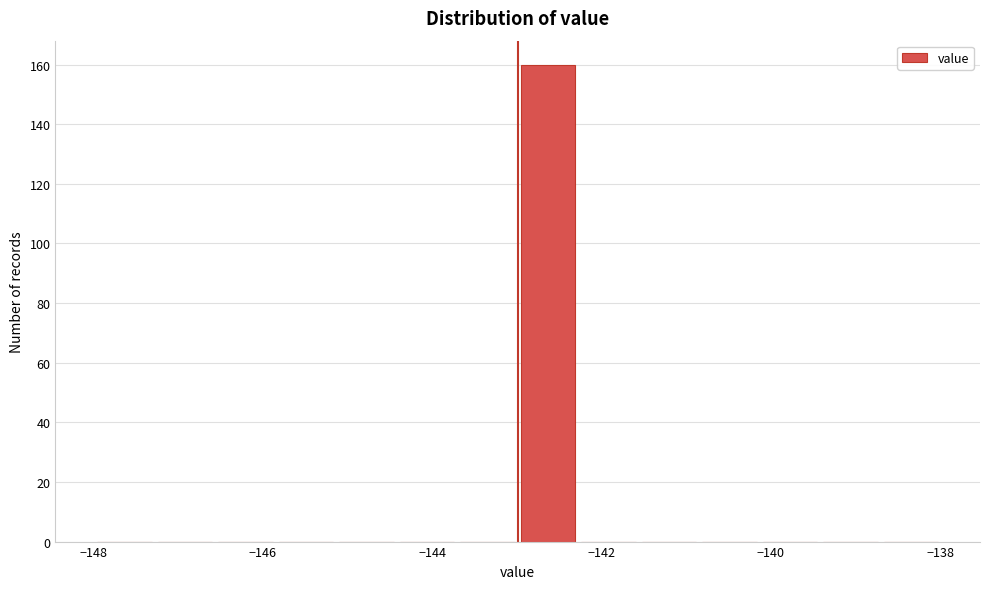

Read against the x-axis, roughly where is the centre of the tallest bar?

-142.6